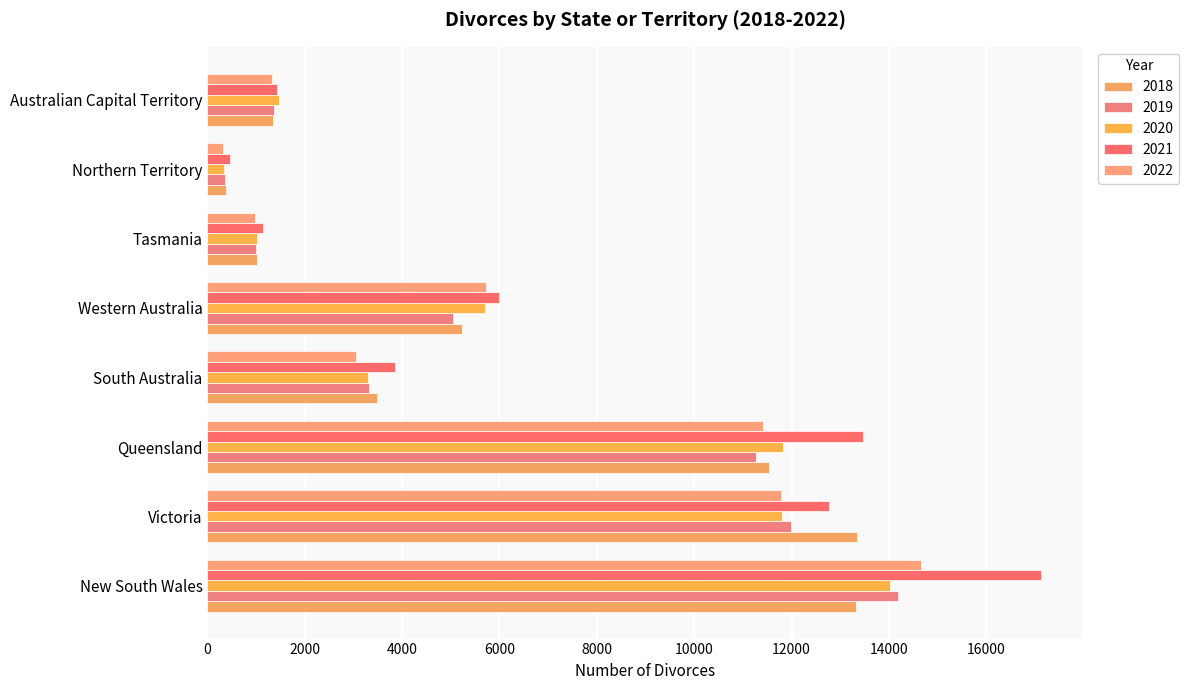

How many data points in 2020 are less than 5712?

4